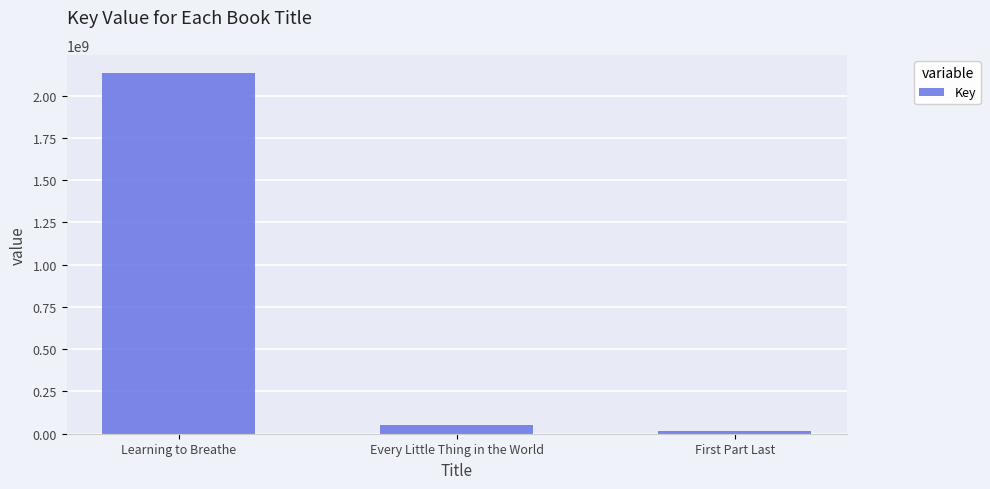

What is the value of the 3rd bar from the left?

17032280